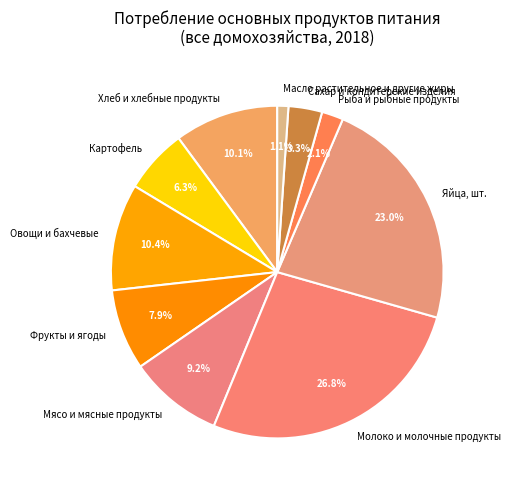

Between Мясо и мясные продукты and Овощи и бахчевые, which is larger?

Овощи и бахчевые